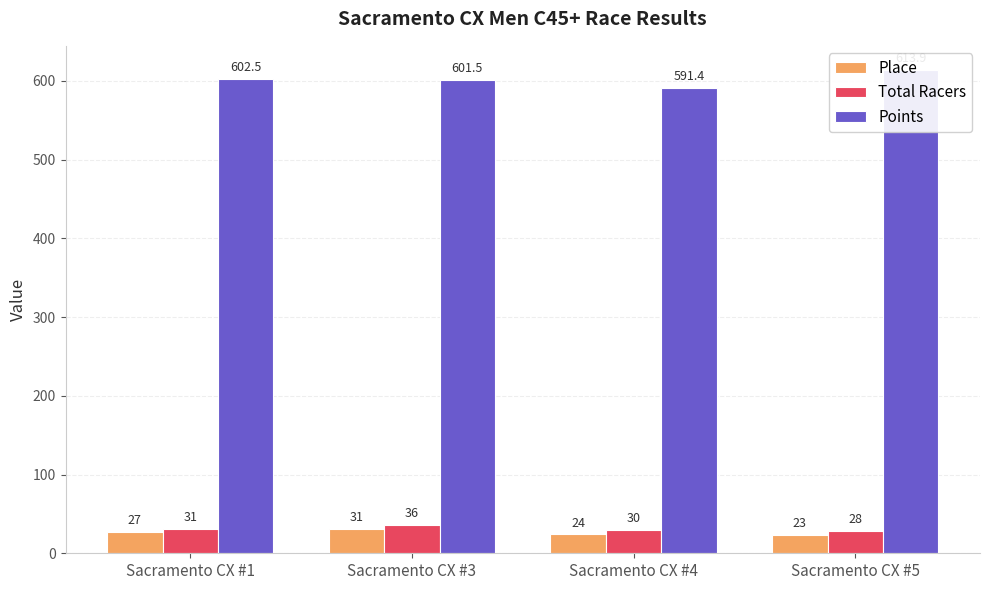

Is it true that Total Racers equals 52.4 at Sacramento CX #1?

False